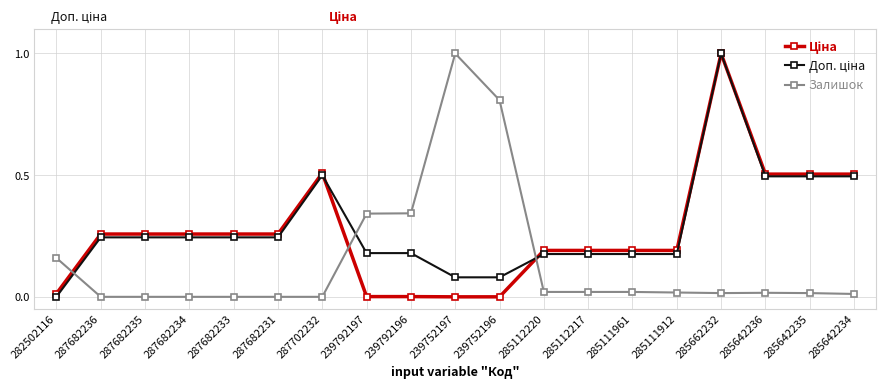

Does the chart display data point markers on the line(s)?

Yes